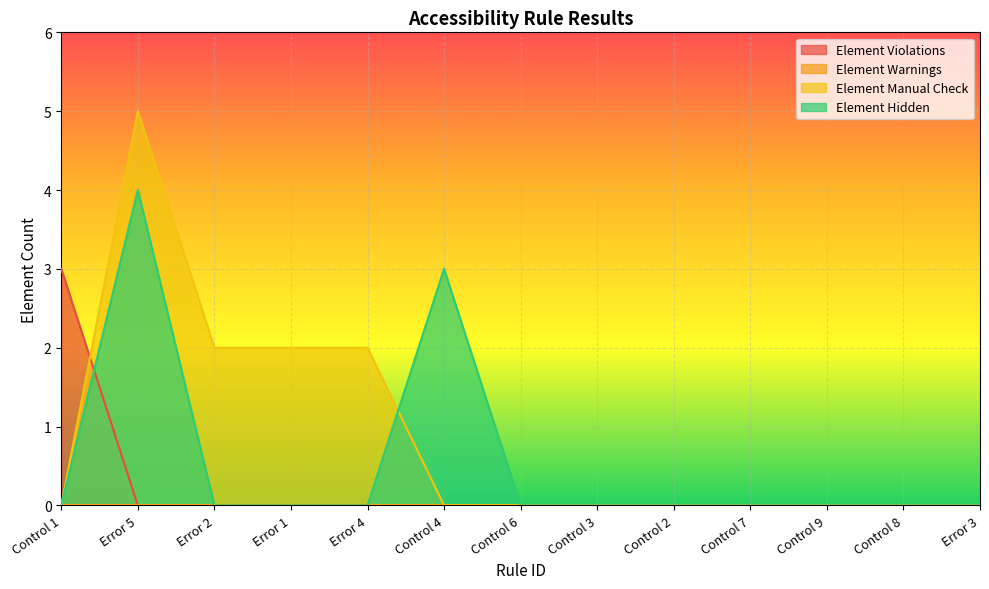

What is the difference between the second highest and minimum values in the Element Manual Check series?

2